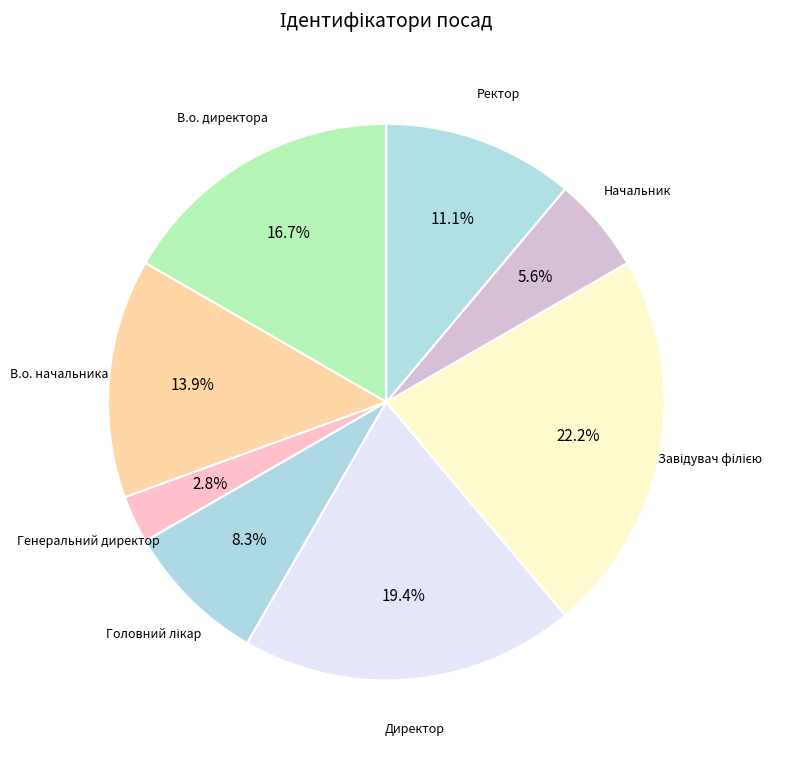

Count the number of slices in the pie.

8